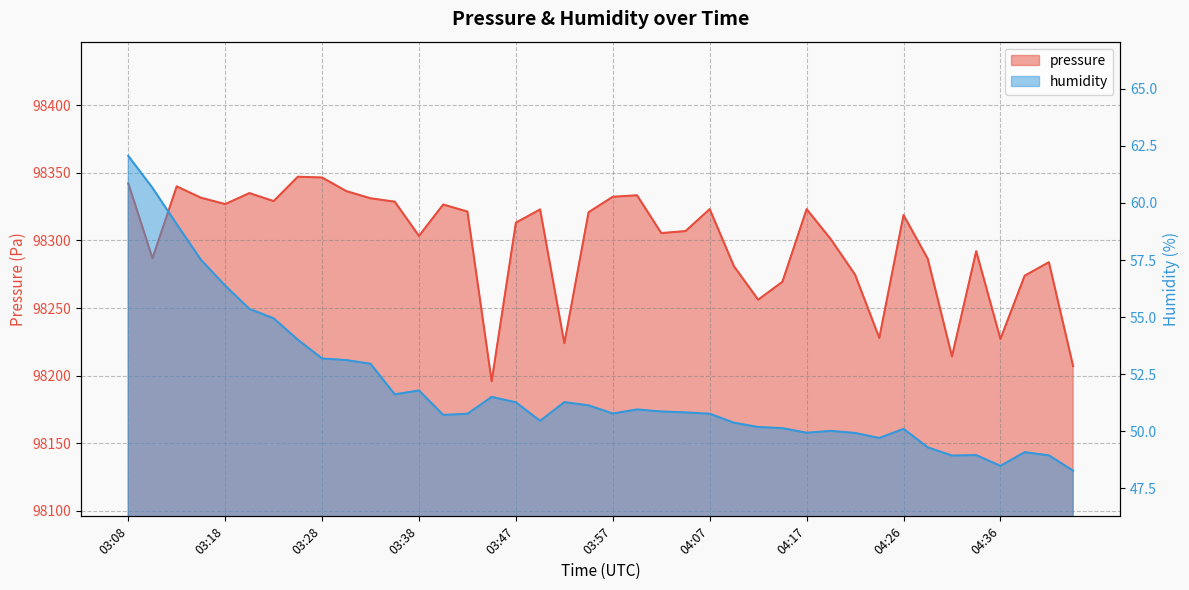

Which series changed the most between 03:16 and 04:29?

pressure